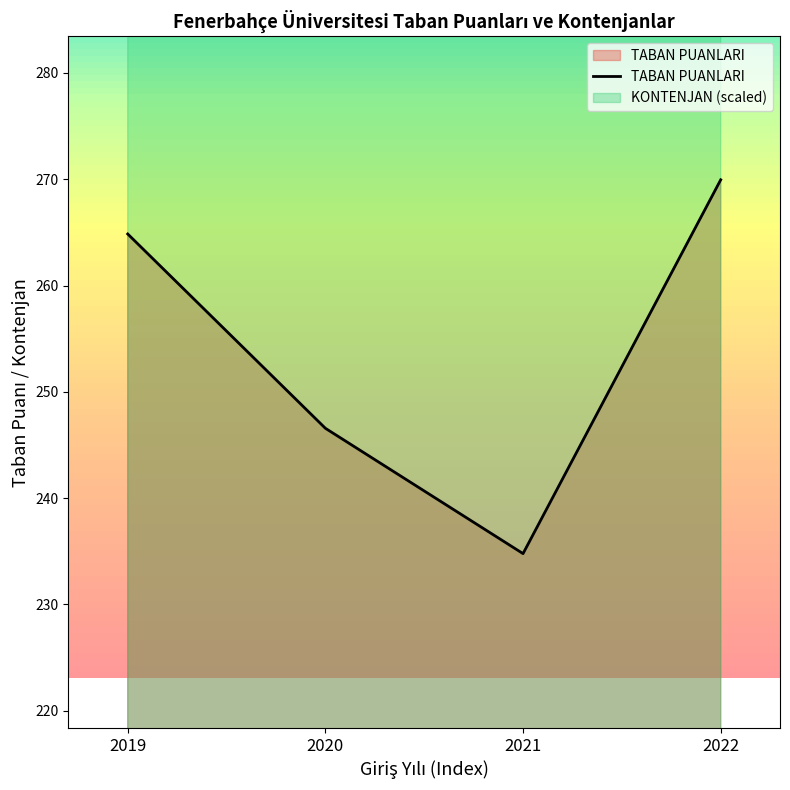

List the labels in order of value, largest first.

2022, 2019, 2020, 2021